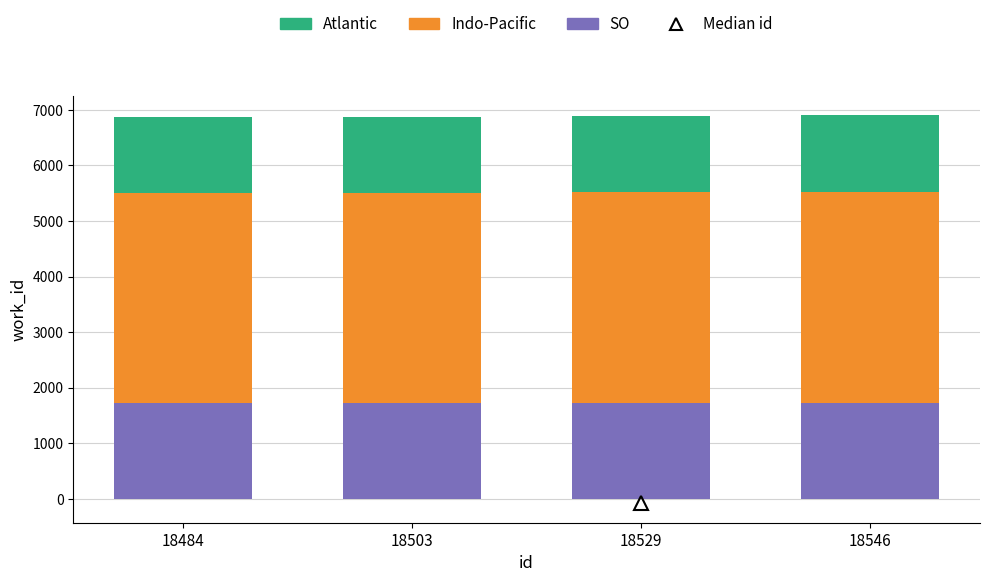

What is the total value across all series at 18484?

6869.0